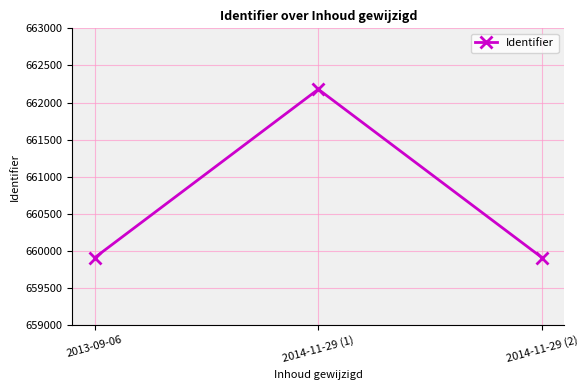

What is the sum of the values at 2013-09-06 and 2014-11-29 (2)?

1319821